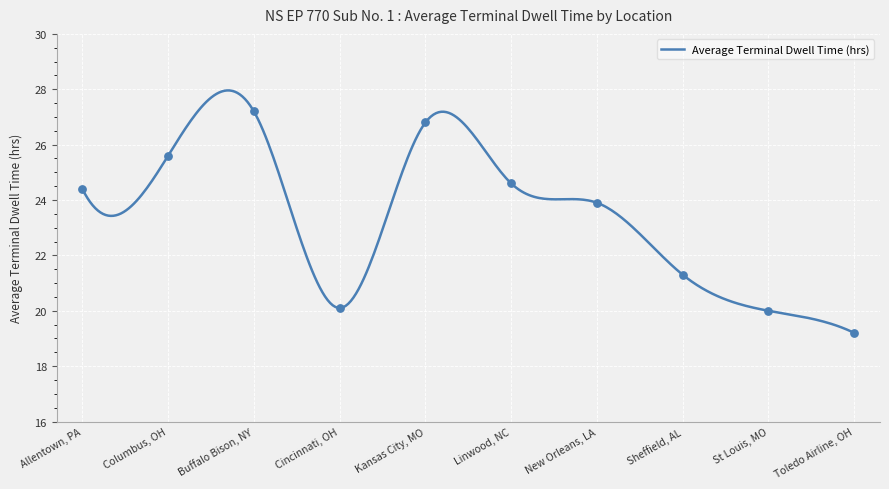

What is the change in value from Sheffield, AL to Toledo Airline, OH?

-2.1